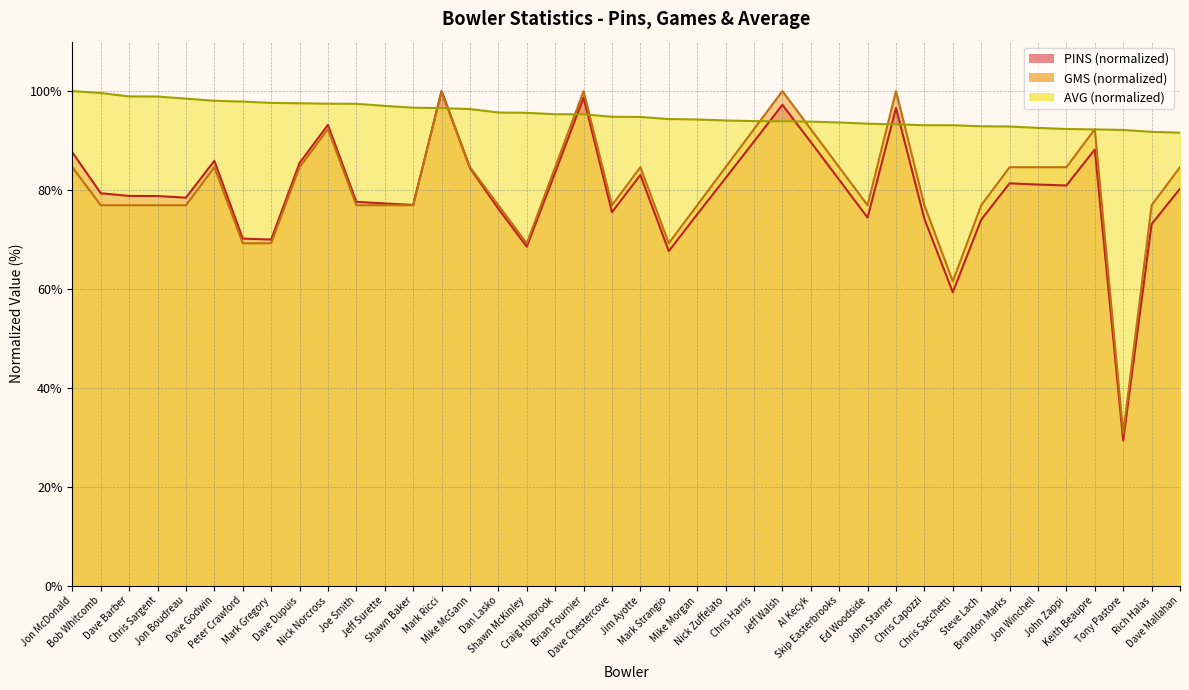

What is the difference between the maximum and second lowest values in the PINS series?

40.7